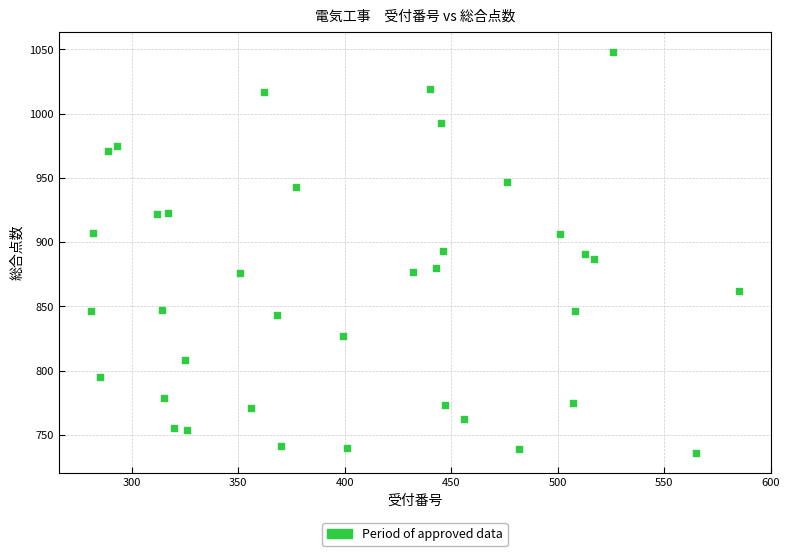

What is the range of X values (max minus min)?

304